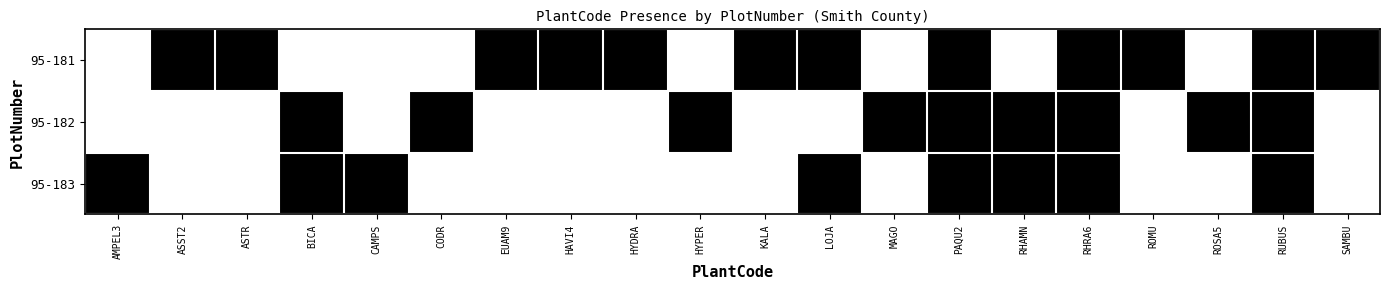

Rank the series at KALA from lowest to highest value.

95-182, 95-183, 95-181